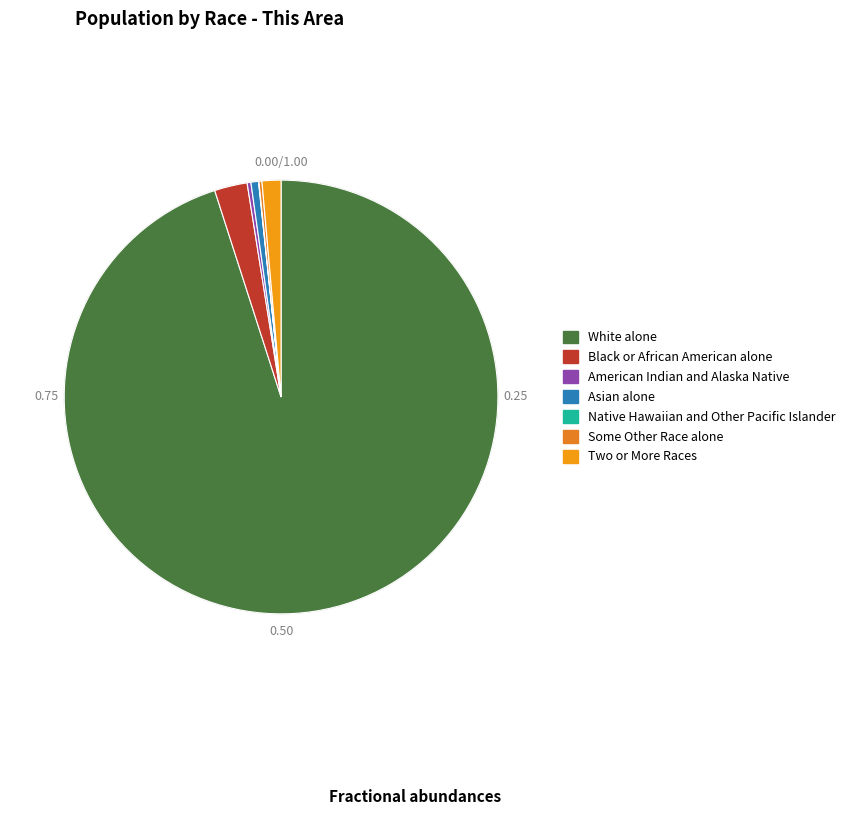

Which slice is the smallest?

Native Hawaiian and Other Pacific Islander